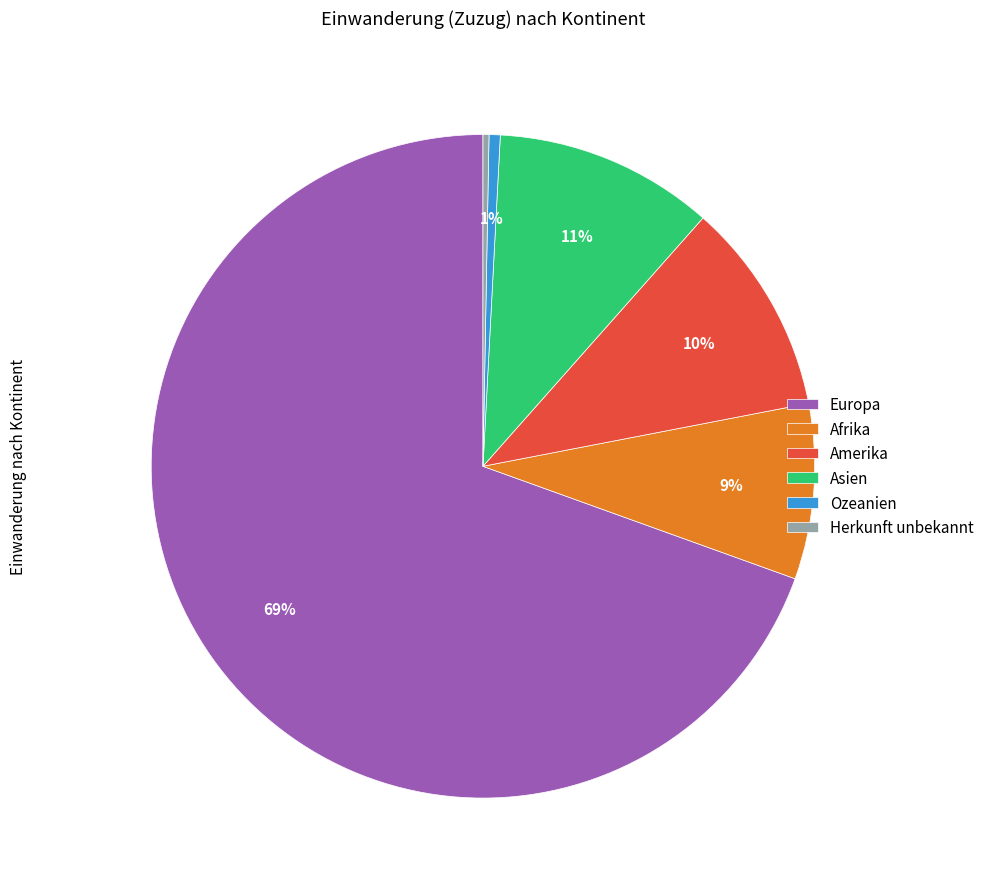

Is there any slice that represents more than half of the pie?

Yes